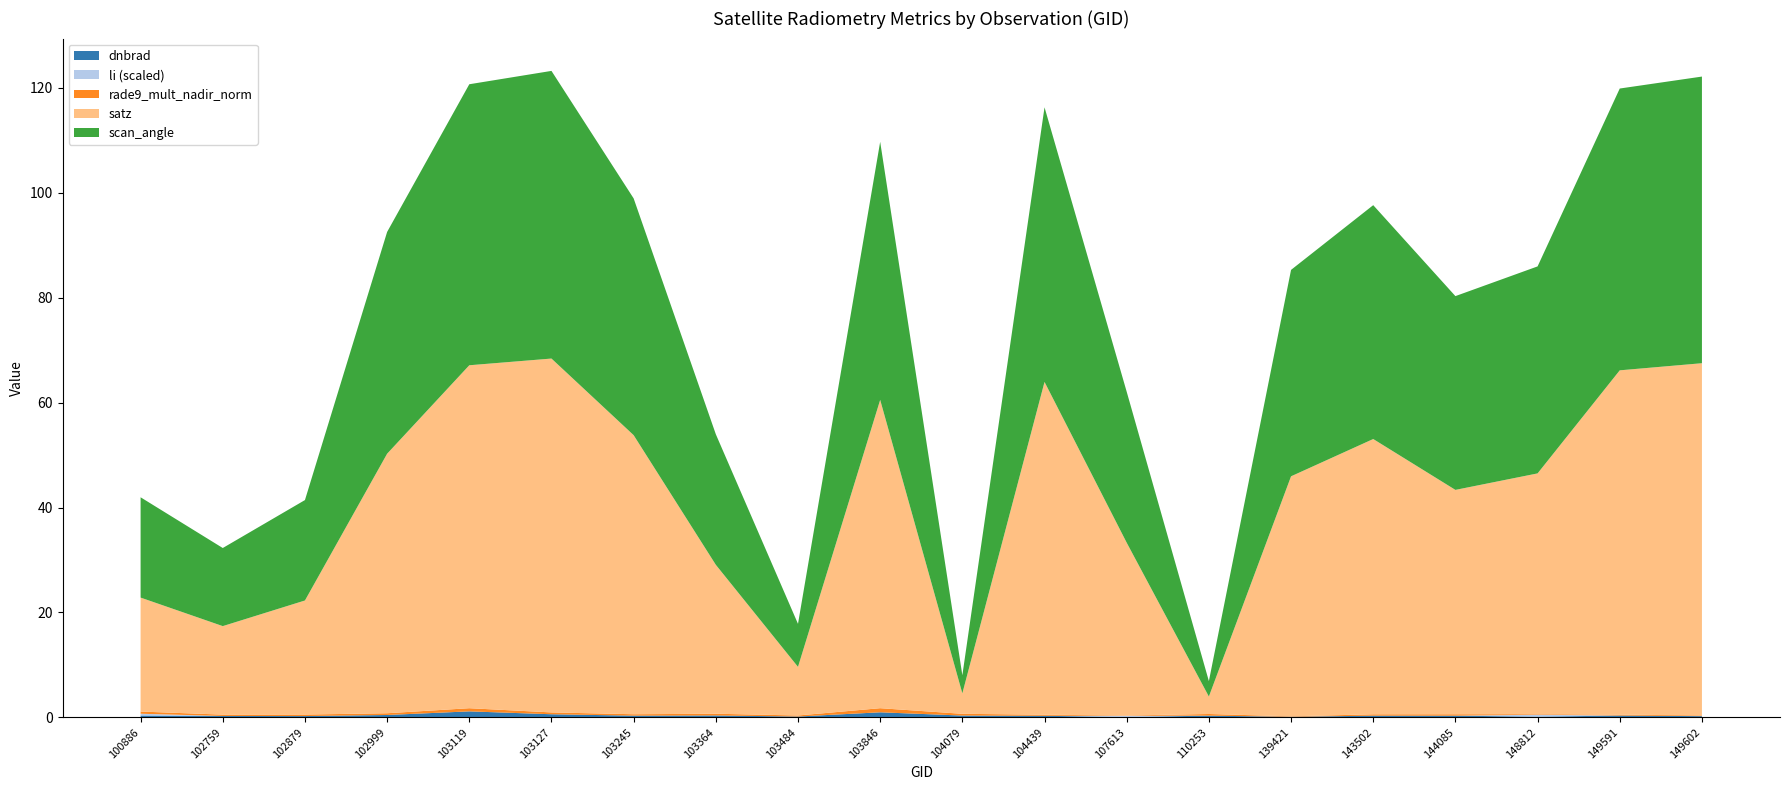

Reading left to right, list all the values displayed in this chart.

dnbrad: 0.3	0.3	0.2	0.4	1.1	0.6	0.3	0.4	0.2	1.0	0.3	0.3	0.1	0.3	0.1	0.3	0.3	0.1	0.3	0.2
scan_angle: 19.1	14.9	19.1	42.3	53.6	54.8	45.1	24.9	8.2	49.2	3.5	52.4	28.8	2.9	39.4	44.6	36.9	39.5	53.7	54.6
satz: 21.7	16.9	21.7	49.5	65.4	67.5	53.2	28.4	9.3	58.8	3.9	63.4	32.9	3.3	45.8	52.5	42.8	45.9	65.6	67.2
rade9_mult_nadir_norm: 0.4	0.3	0.3	0.3	0.6	0.4	0.3	0.3	0.2	0.8	0.3	0.2	0.1	0.3	0.1	0.3	0.3	0.1	0.2	0.1
li: 0.0	0.0	0.0	0.0	0.0	0.0	0.0	0.0	0.0	0.0	0.0	0.0	0.0	0.0	0.0	0.0	0.0	0.0	0.0	0.0